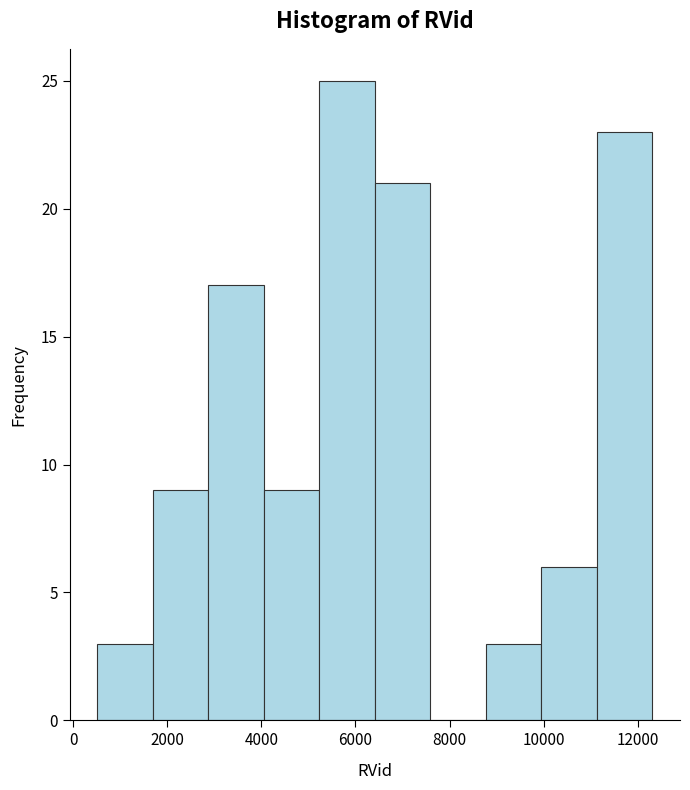

What is the height of the bar covering 600 to 1600 on the x-axis? Neither the bar edges nor the heights are printed on the chart, so give them approximately, as read against the axes.

3